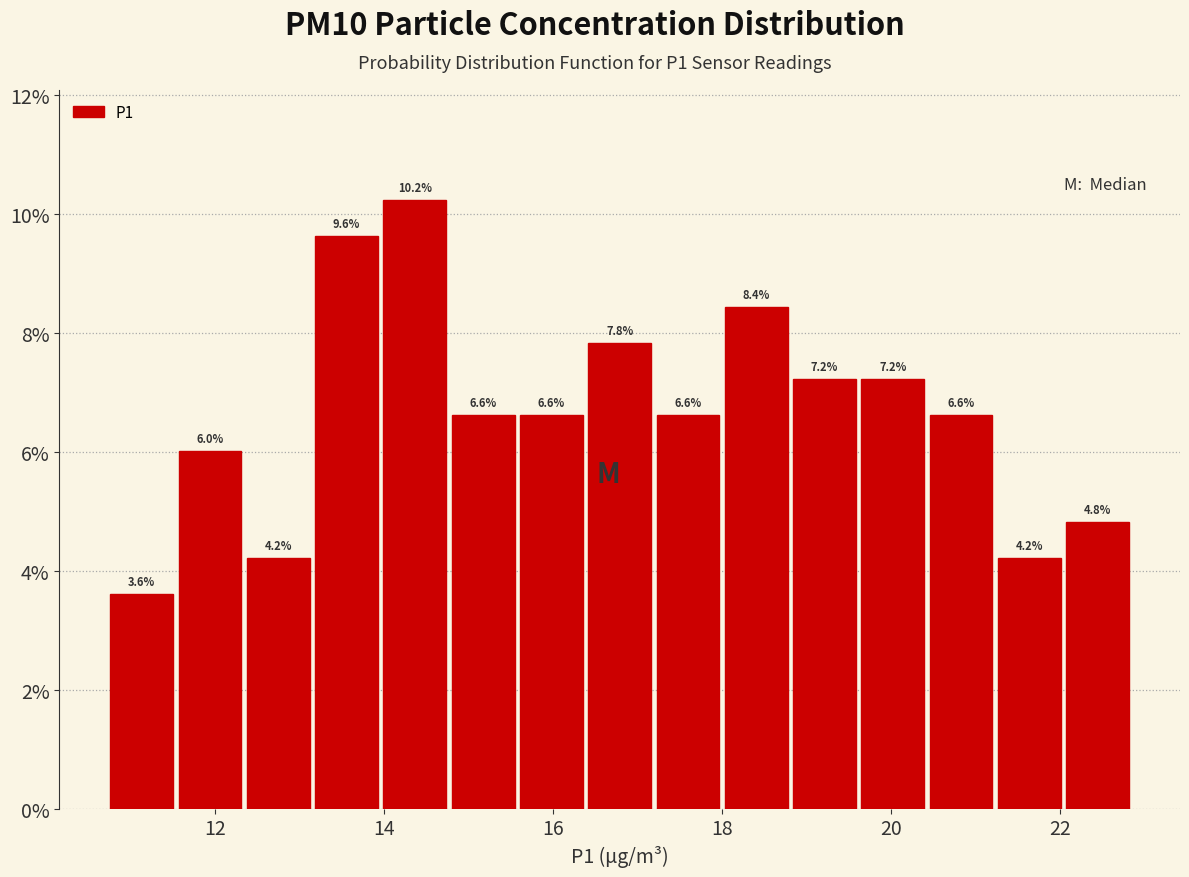

How tall is the bar that spans 12.4 to 13.2 on the x-axis? The bar edges are not printed on the chart, so give them approximately, as read against the axis.

4.2